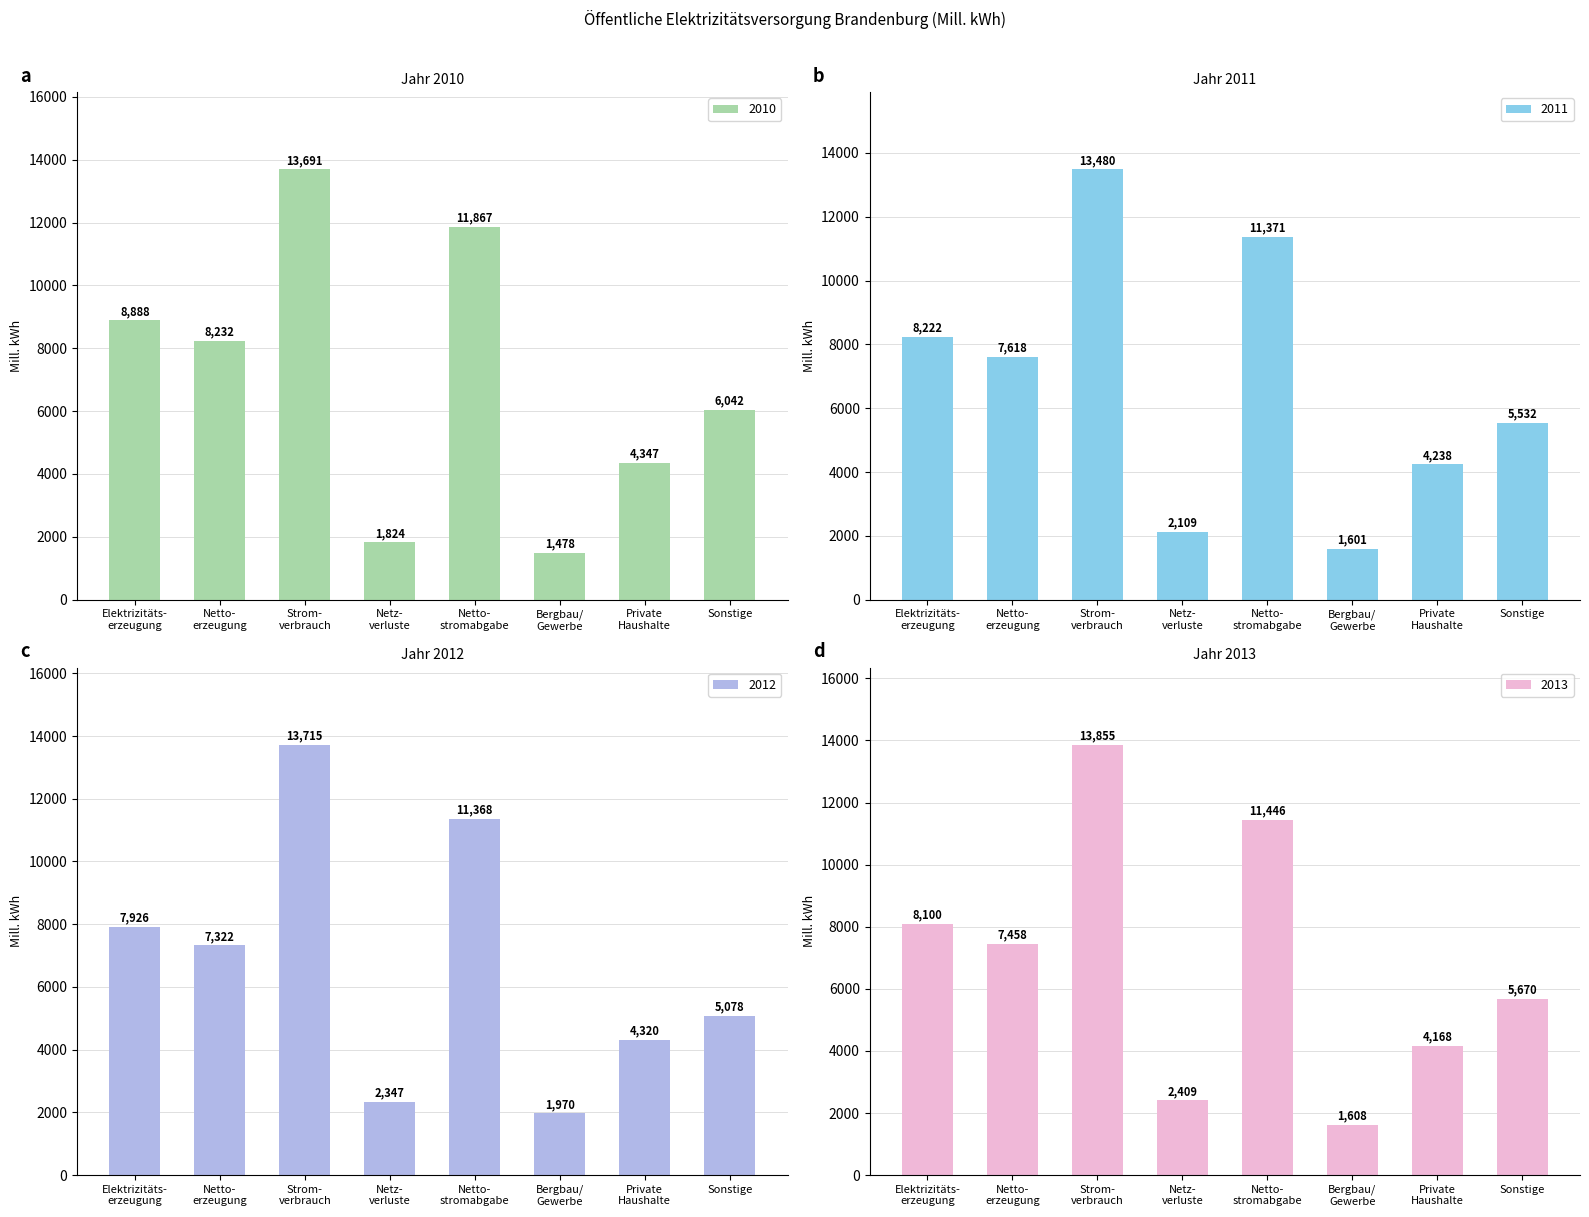

What is the maximum value for 2010?

13691